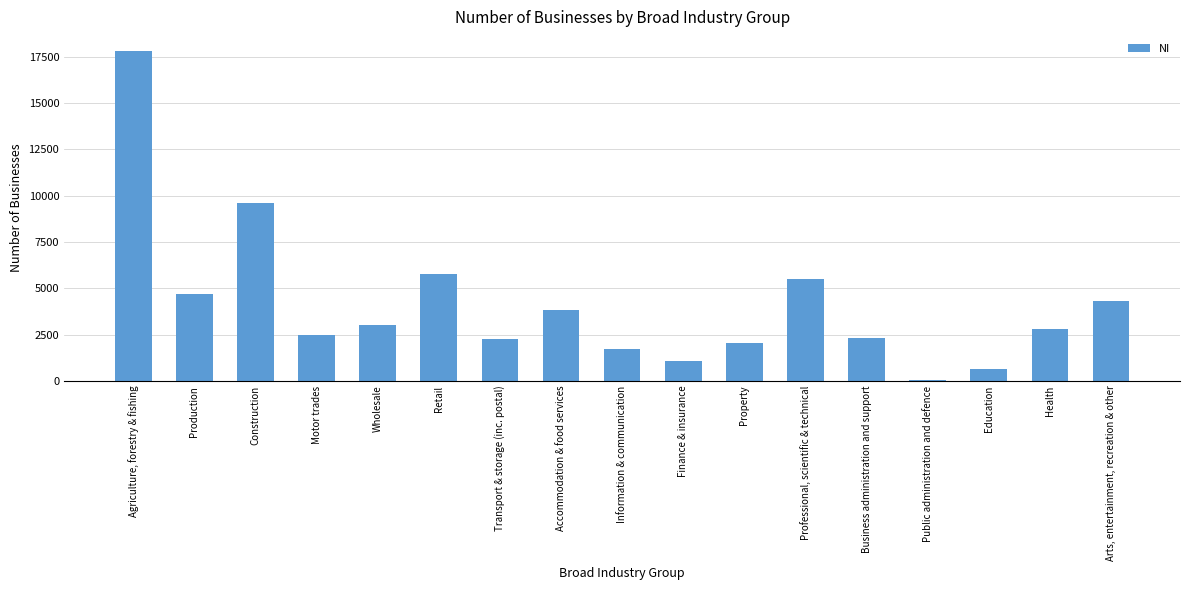

What is the difference between the values at Health and Accommodation & food services?

1030